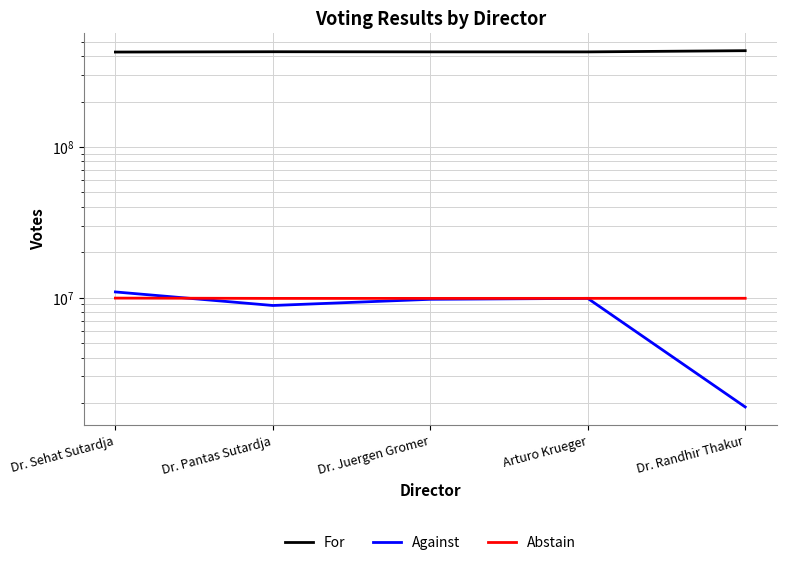

Between Dr. Randhir Thakur and Arturo Krueger, which is larger?

Dr. Randhir Thakur